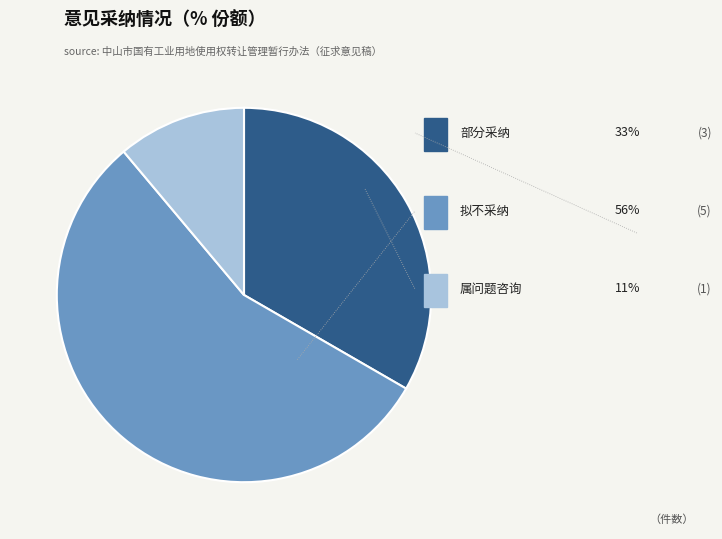

Does any single category account for the majority?

Yes